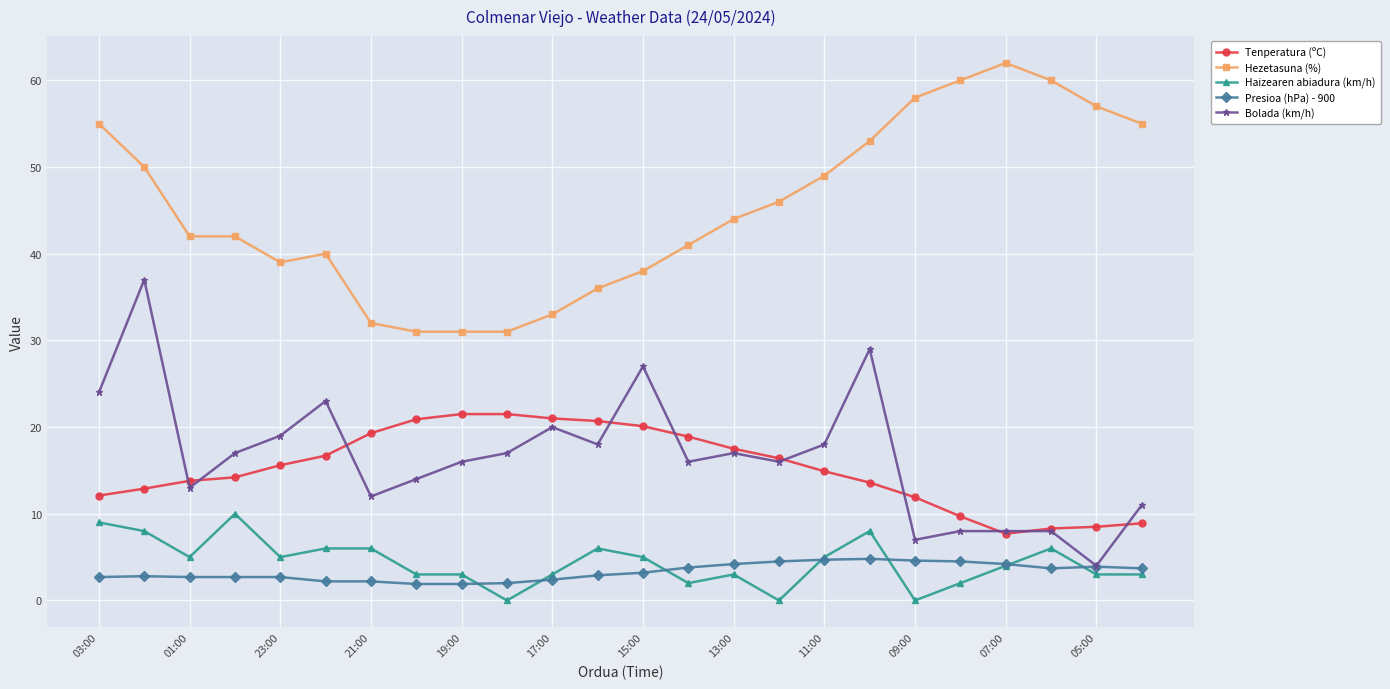

Is this an area chart (filled region under the line)?

No